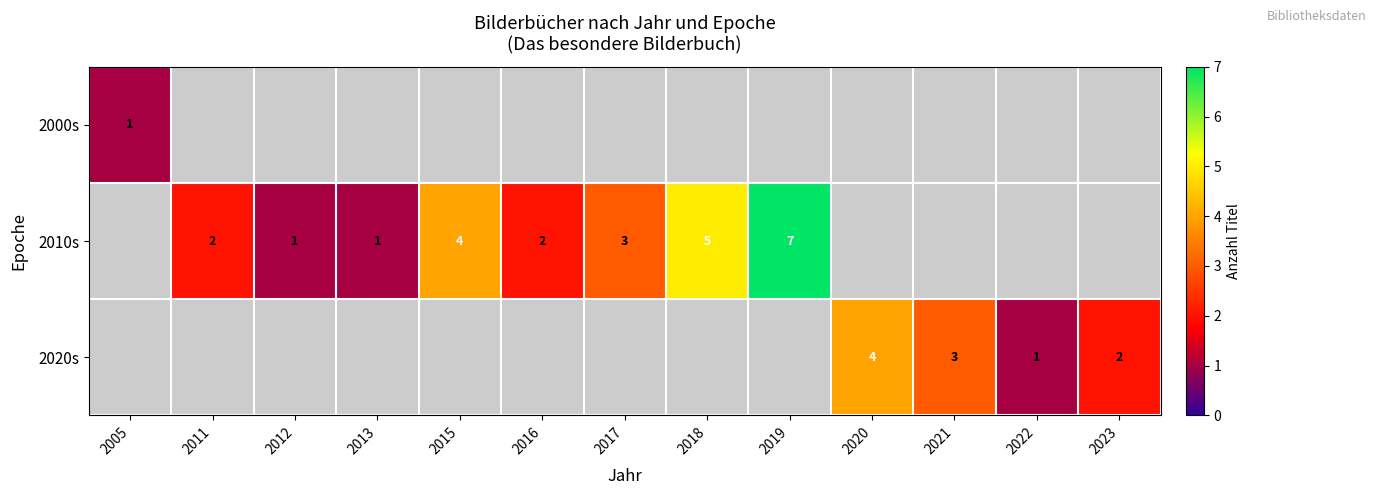

What is the difference between the 2010s values at 2015 and 2012?

3